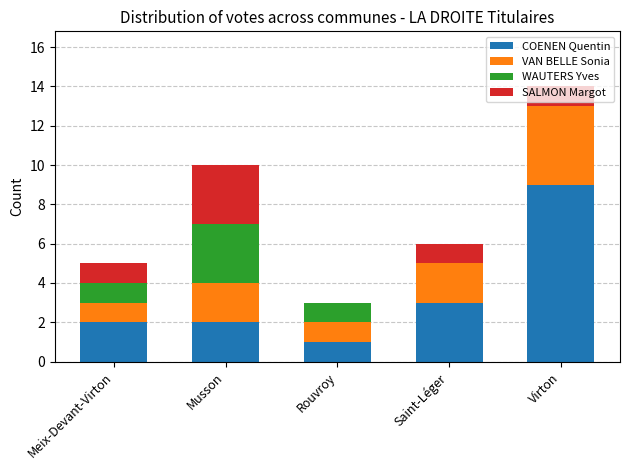

What is the total value across all series at Meix-Devant-Virton?

5